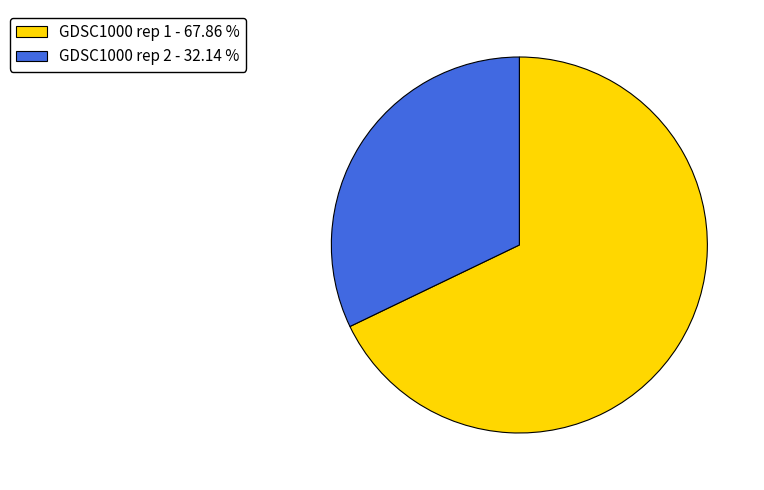

What is the majority slice?

GDSC1000 rep 1